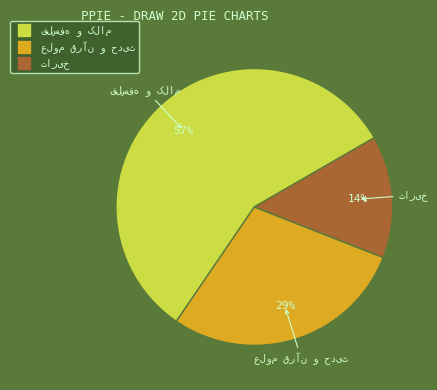

To the nearest percent, what is the average slice percentage?

33%